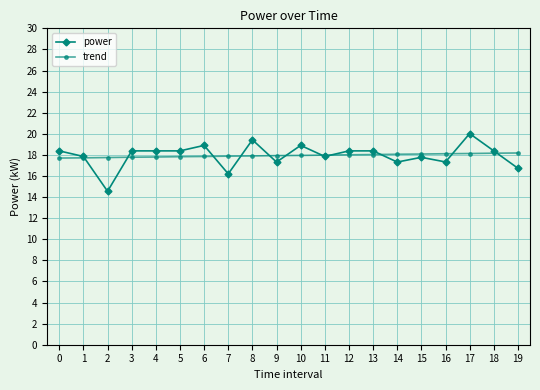

What is the greatest value displayed?

20.0